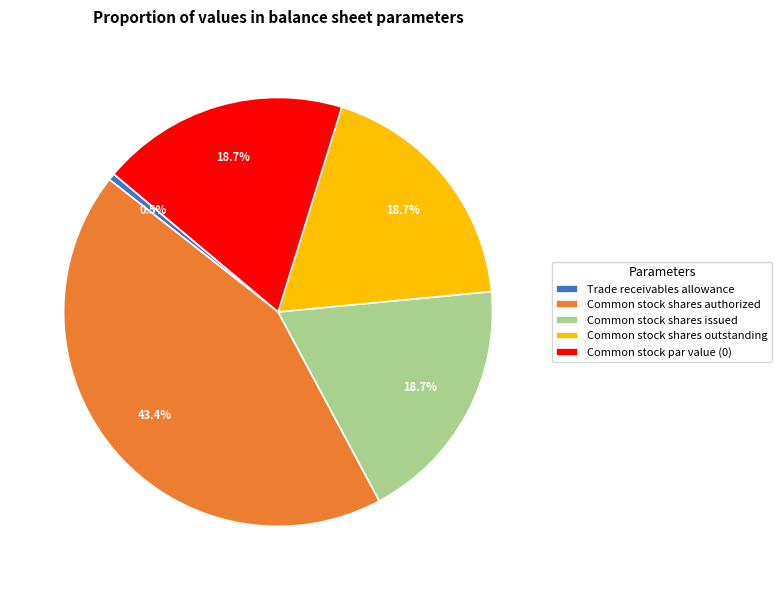

Combined, do Common stock shares outstanding and Trade receivables allowance account for over 50%?

No